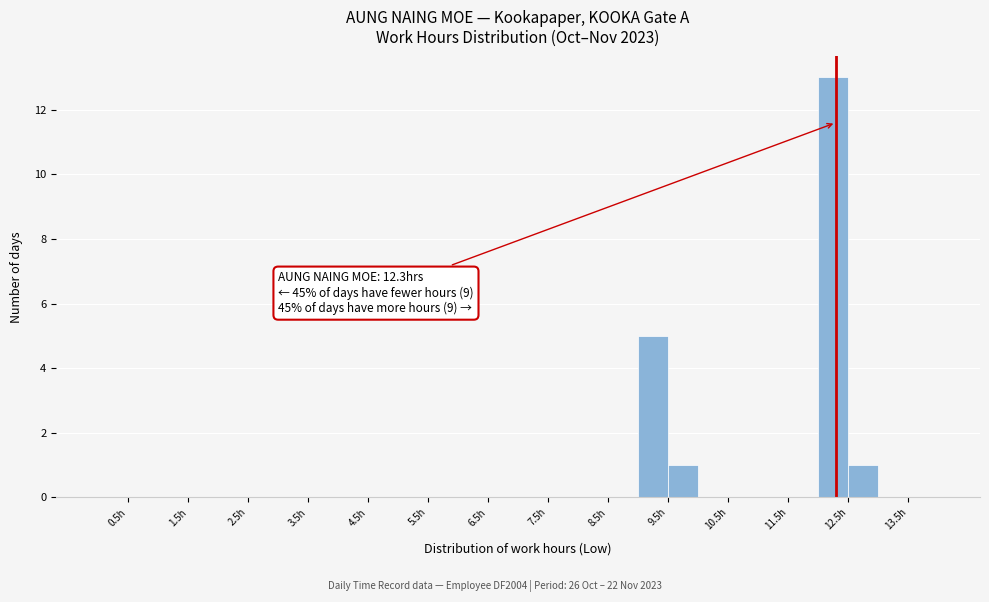

Which range on the x-axis has the tallest bar?

12.0 to 12.5